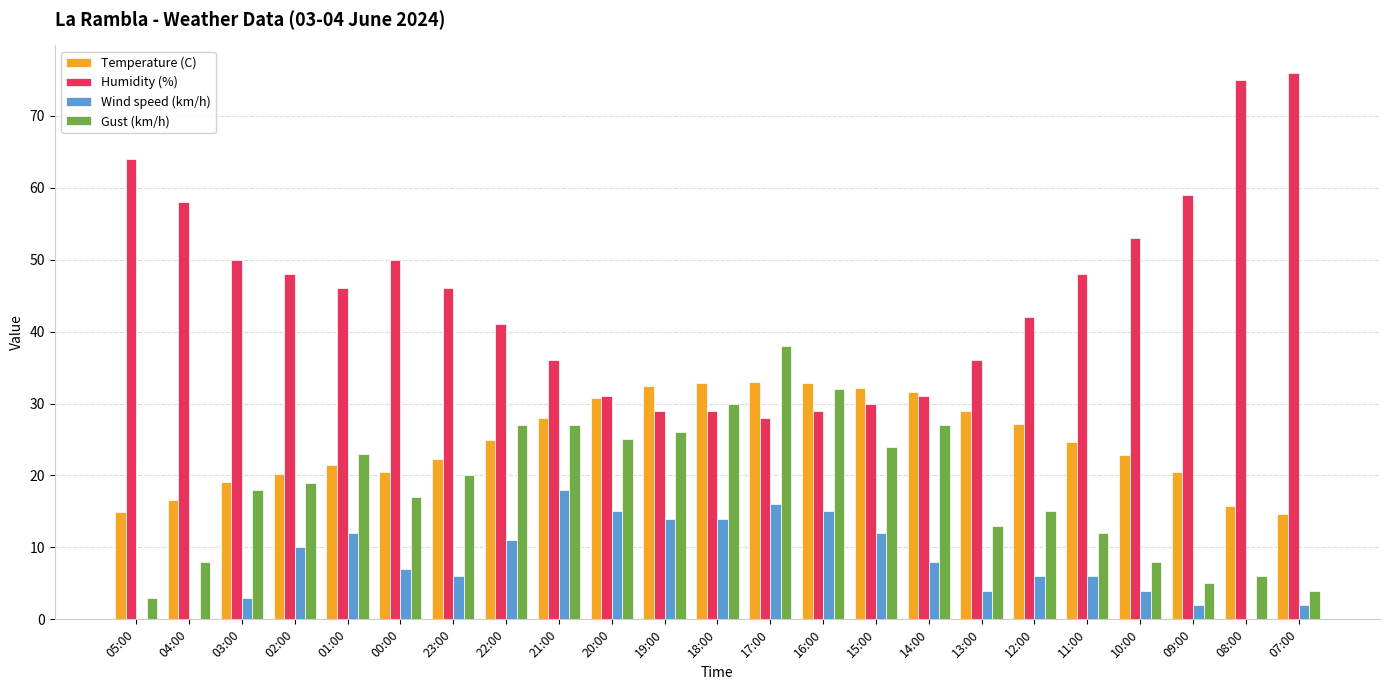

Is the value of Wind speed (km/h) at 23:00 greater than the value of Gust (km/h) at 20:00?

No